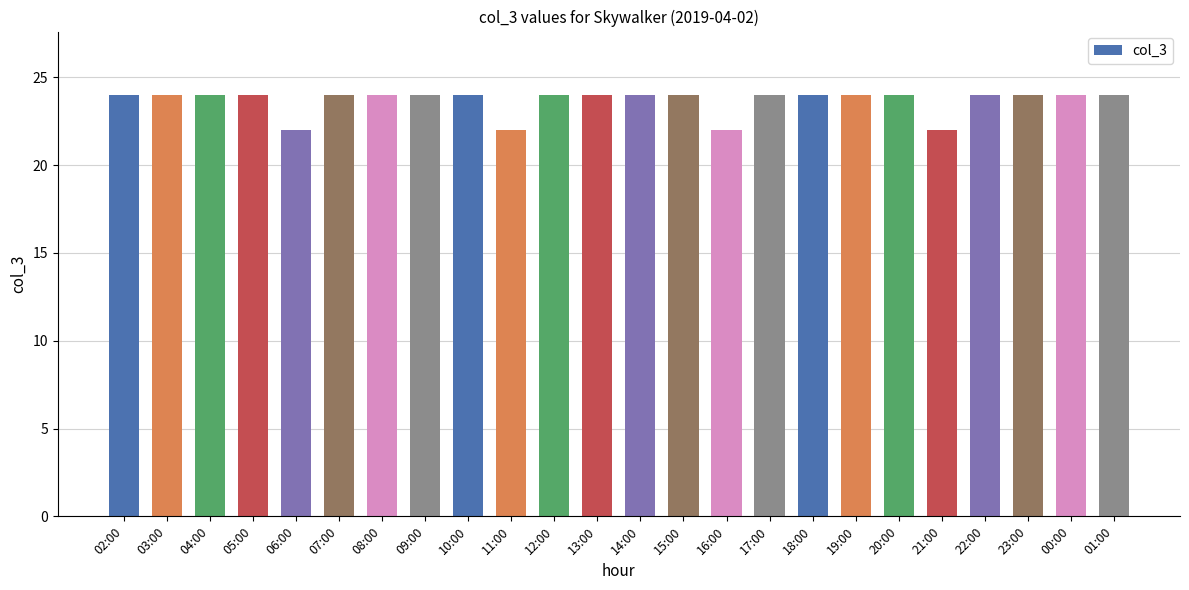

Approximately how many times larger is the value at 12:00 compared to 00:00?

1.0